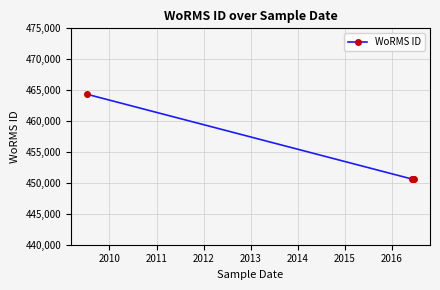

True or false: the data has more than 2 interior local peaks.

False